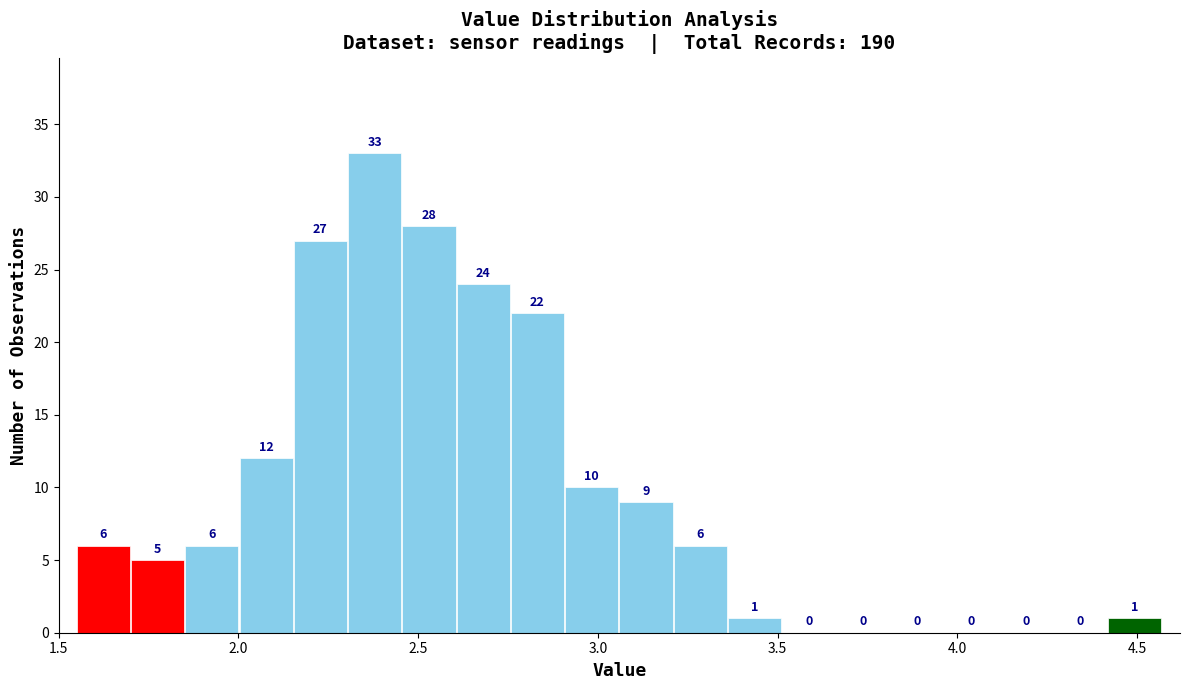

Around what value on the x-axis is the tallest bar? Give the approximate position of its centre, as read against the axis.

2.40